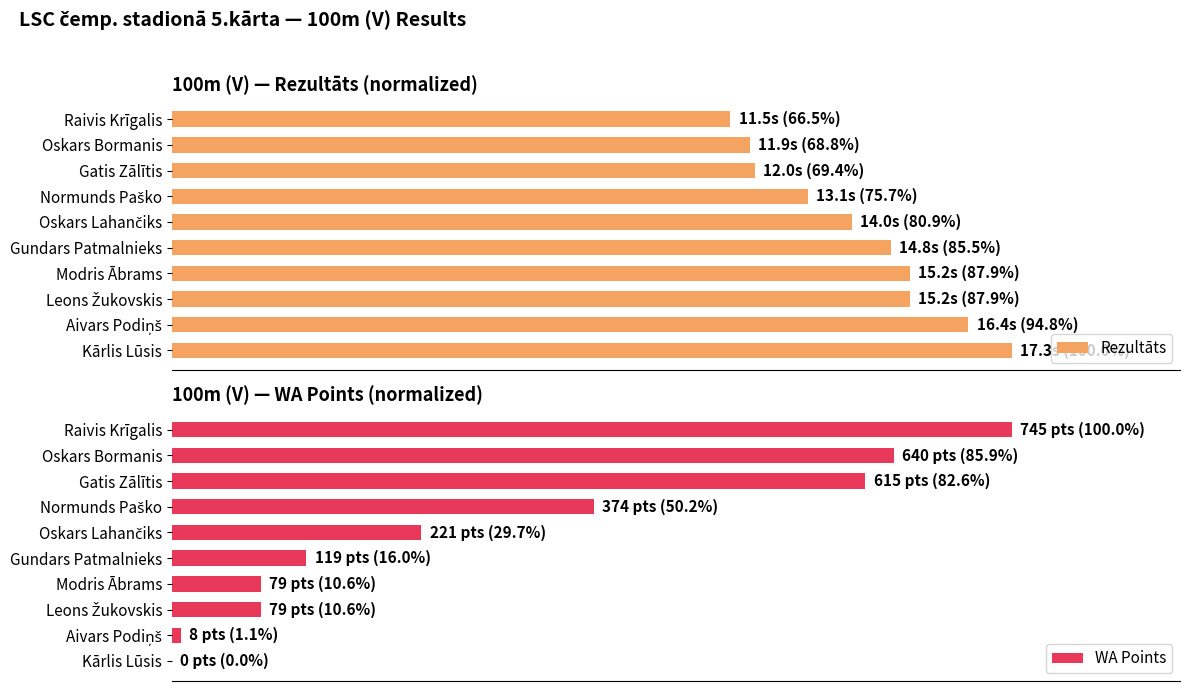

What is the average value of the Rezultāts series?

81.7